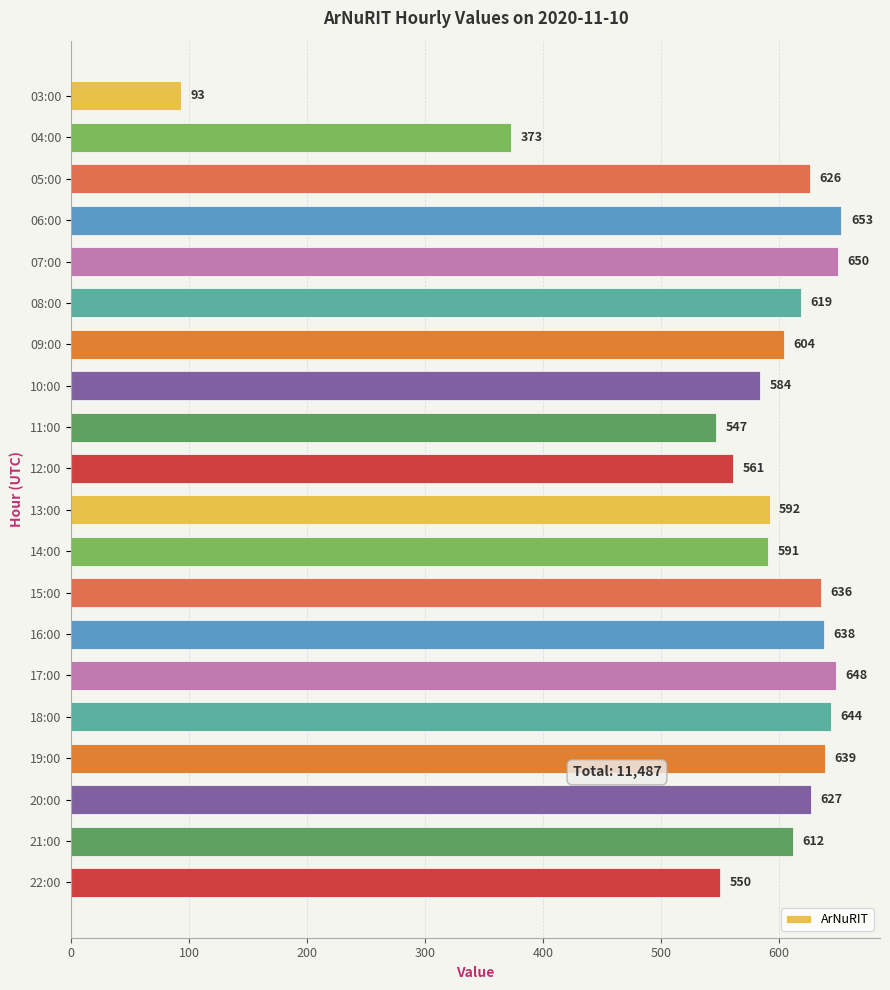

What is the smallest value displayed?

93